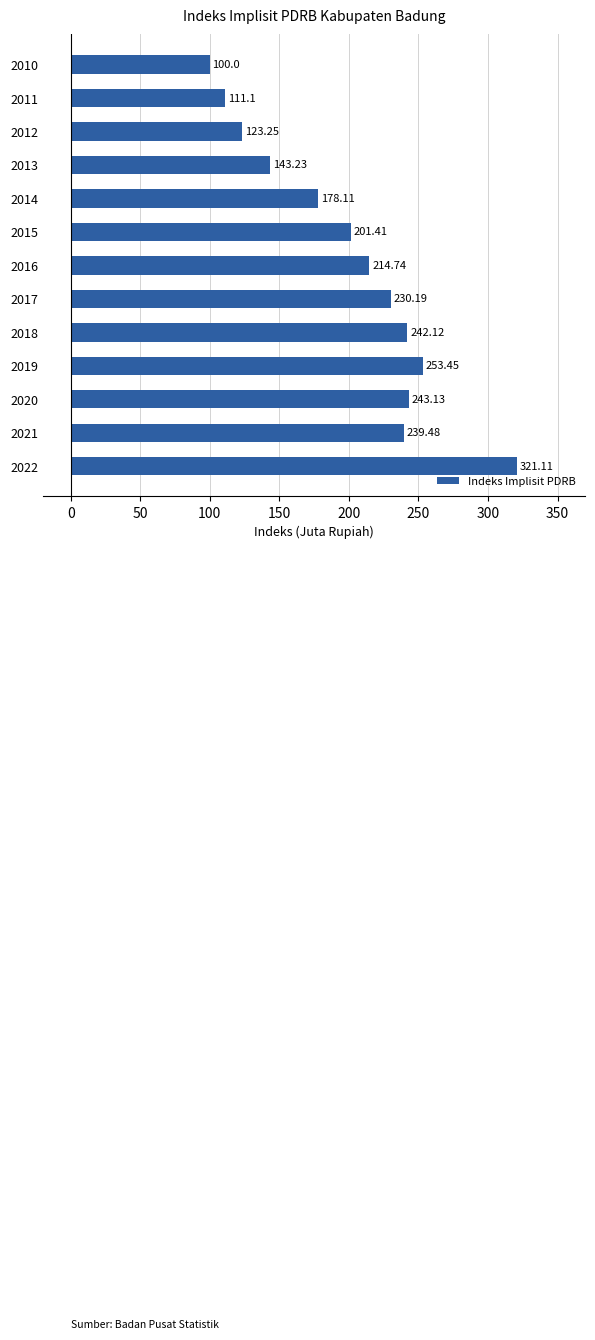

At which label is the value closest to 210?

2016